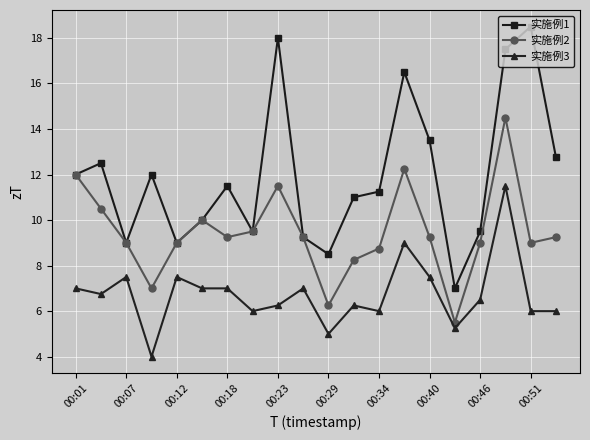

True or false: 实施例3 and 实施例1 cross at least once.

False